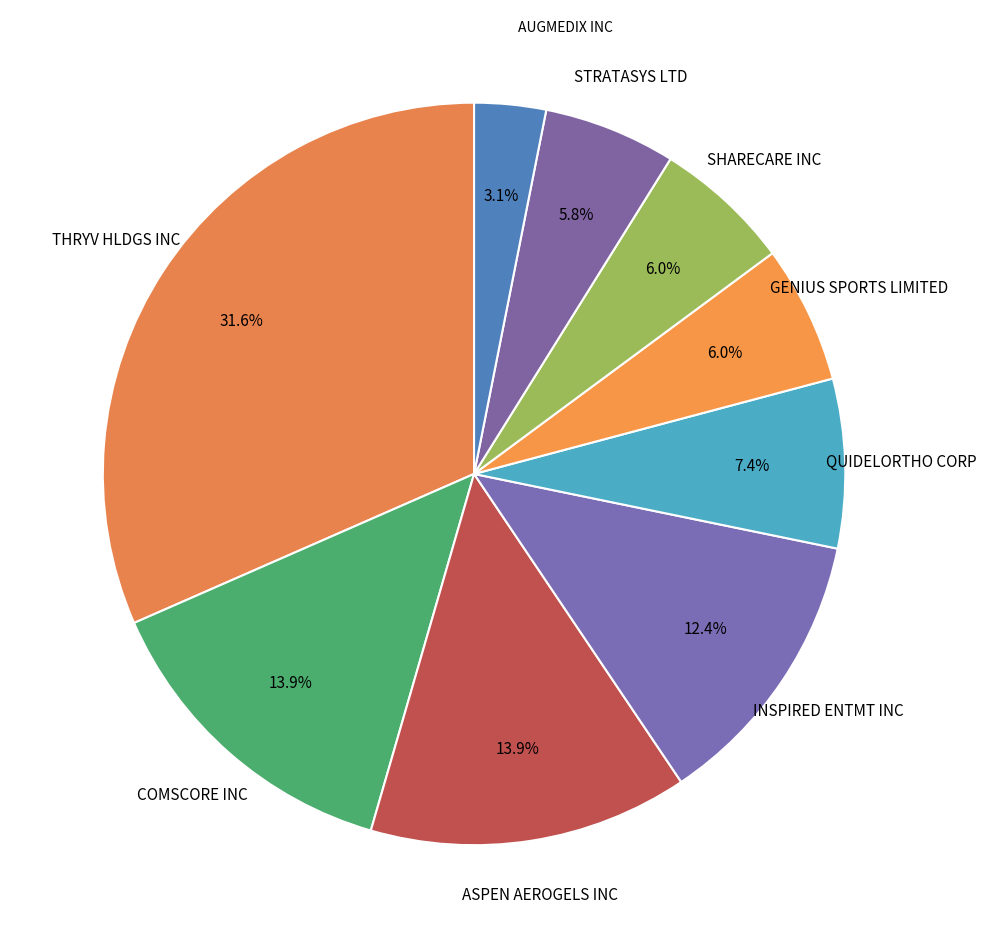

How many segments does this pie chart have?

9